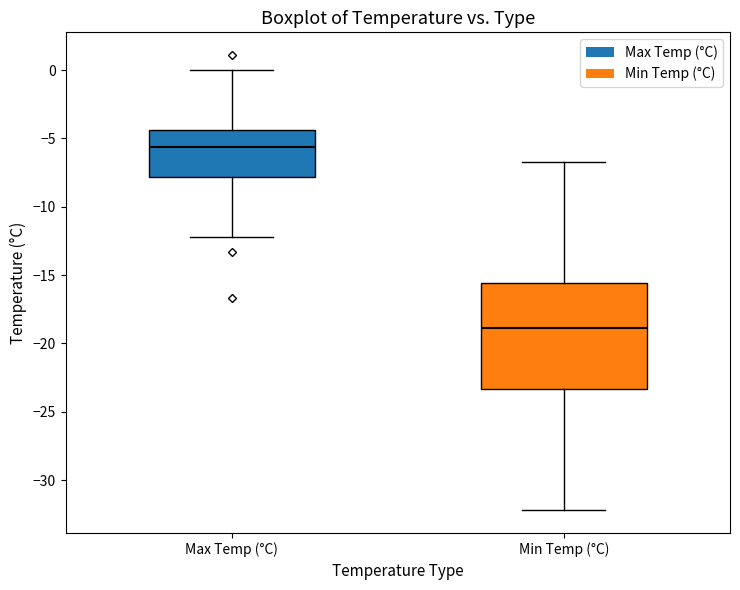

Where does the lower whisker of the box for Max Temp (°C) end on the y-axis? The values are not printed on the chart, so give them approximately, as read against the axis.

-12.0